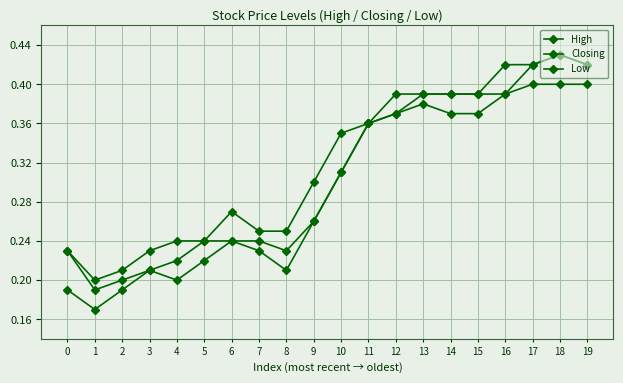

Does the chart display data point markers on the line(s)?

Yes